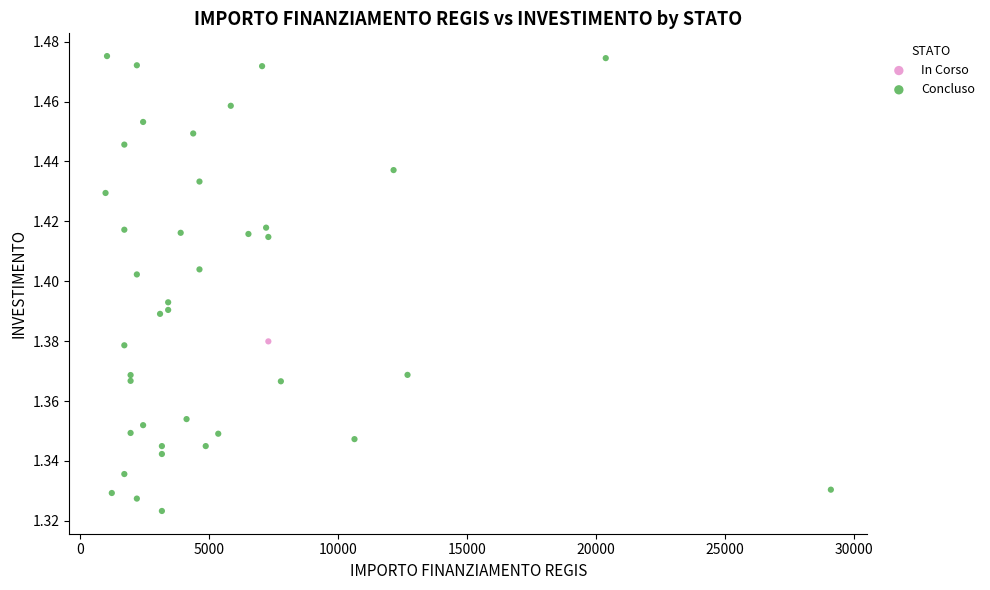

What are all the series names shown in the legend?

In Corso, Concluso